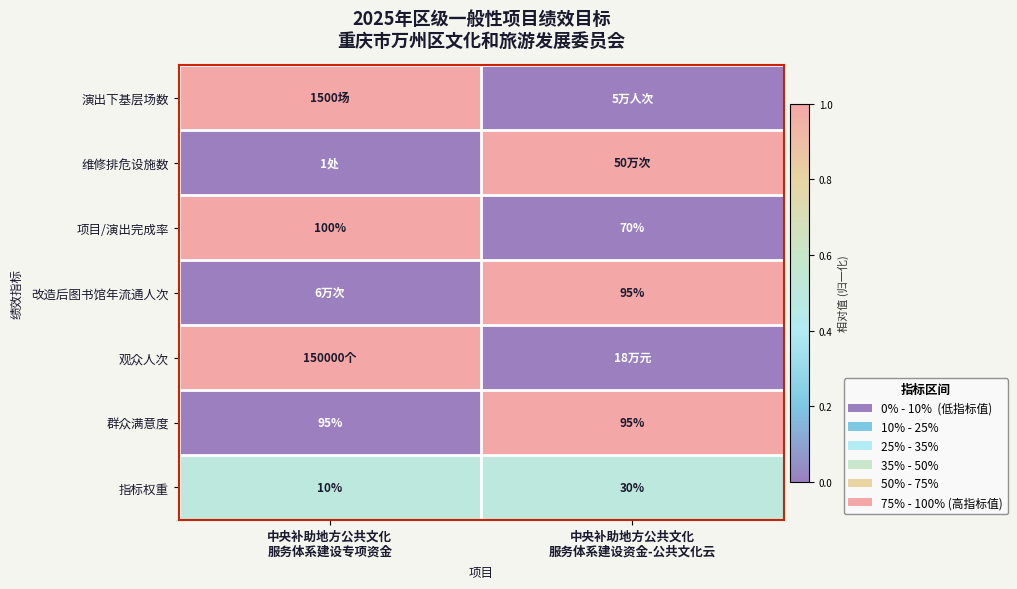

What is the minimum value for 项目/演出完成率?

70